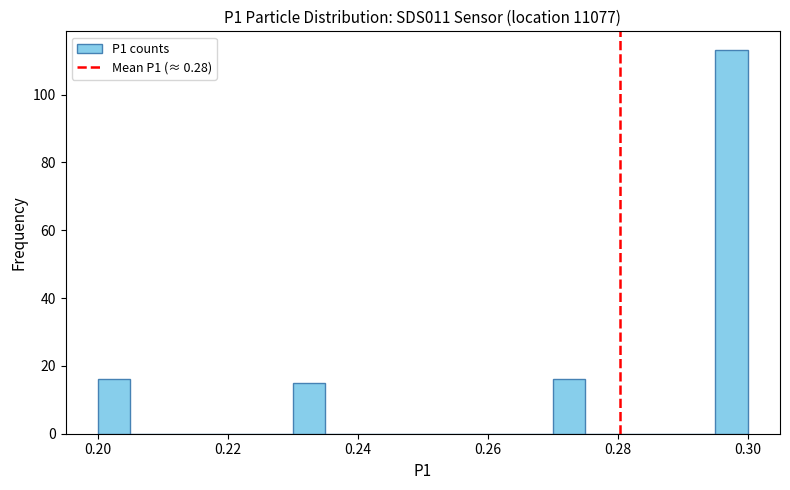

Read against the x-axis, roughly where is the centre of the tallest bar?

0.298